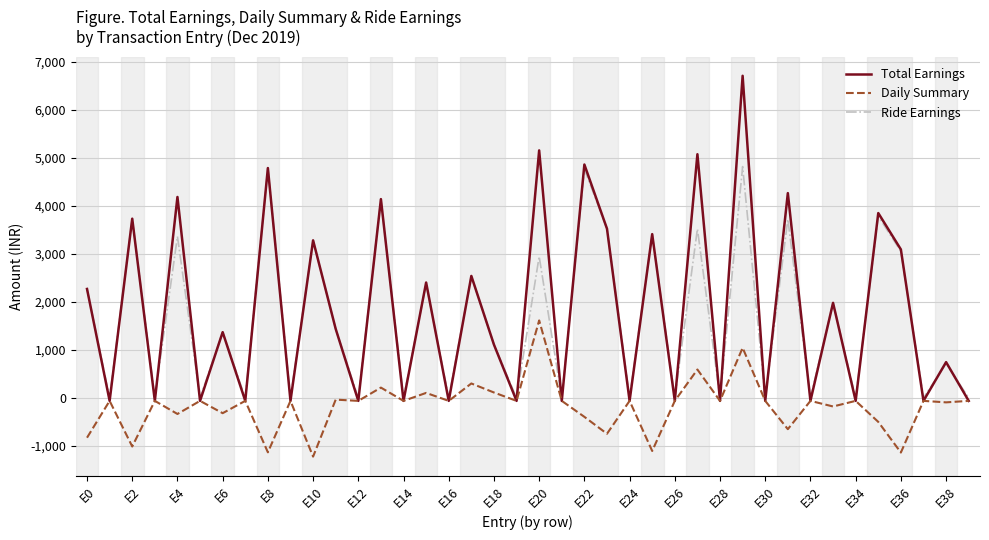

What is the sum of all Ride Earnings values?

66623.2